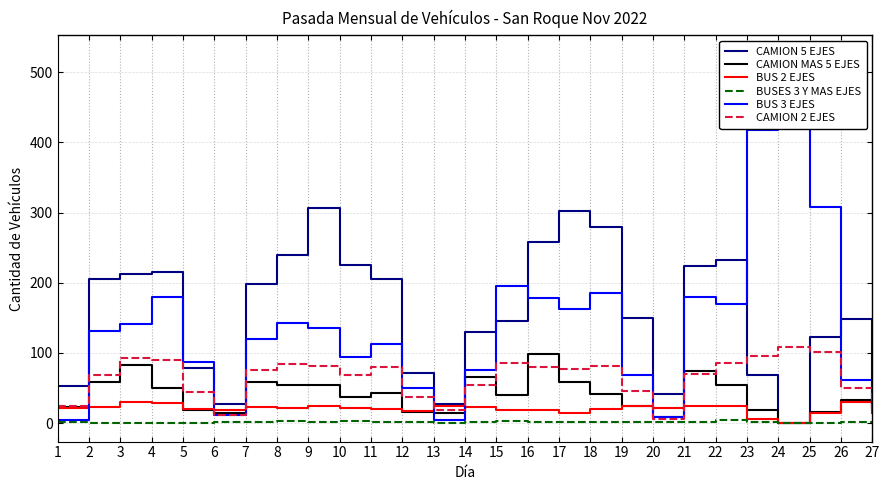

Between 18 and 20, which is larger?

18